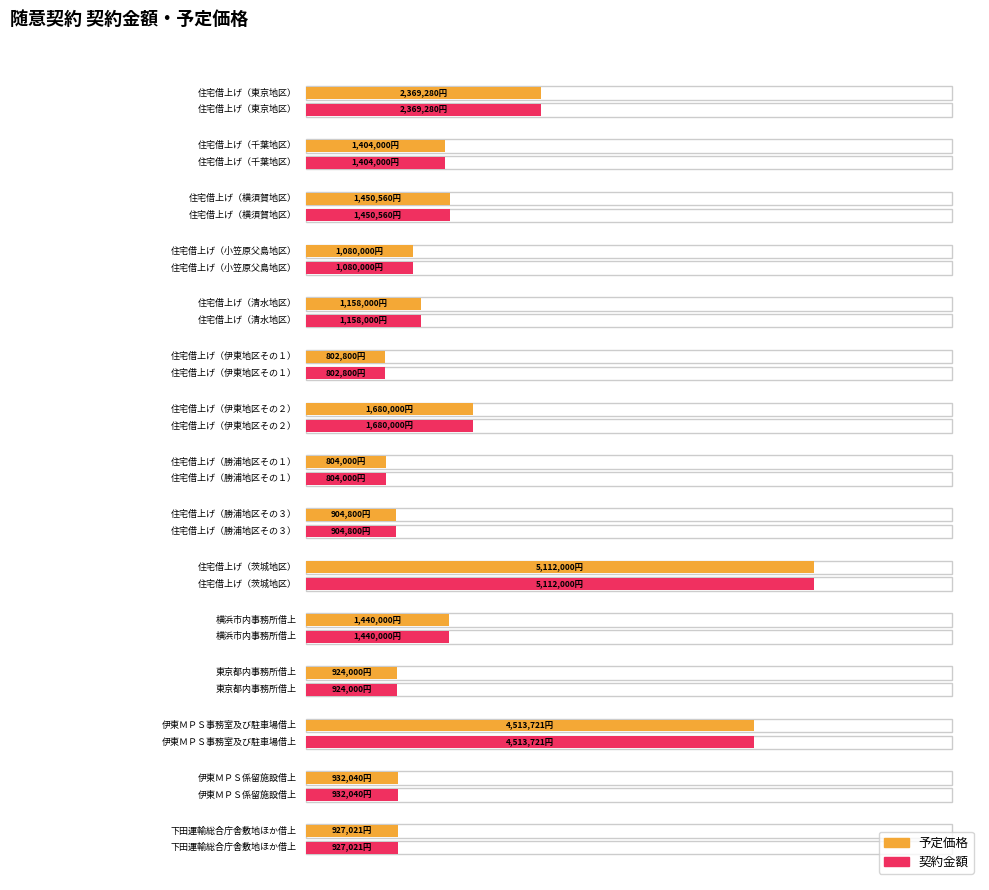

Count the number of data series in this chart.

2